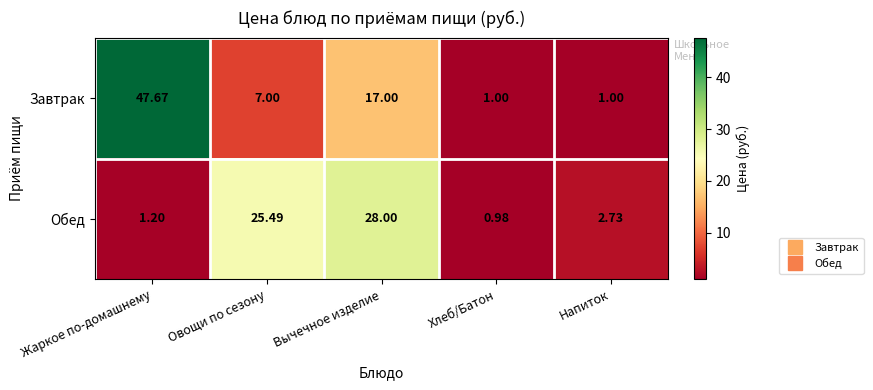

At which category does the chart reach its minimum across all series?

Хлеб/Батон